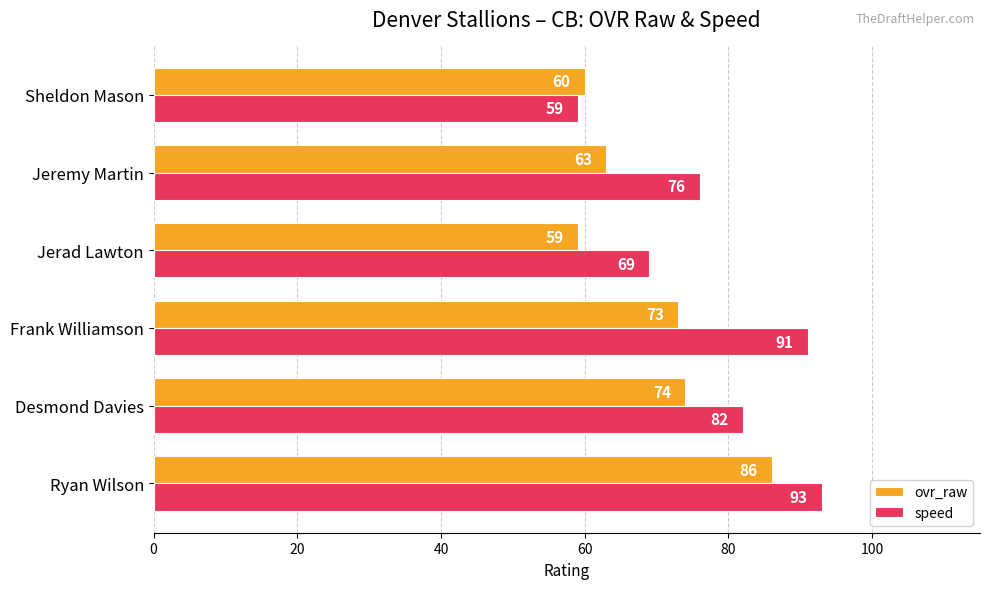

The value of ovr_raw at Ryan Wilson is 135. True or false?

False